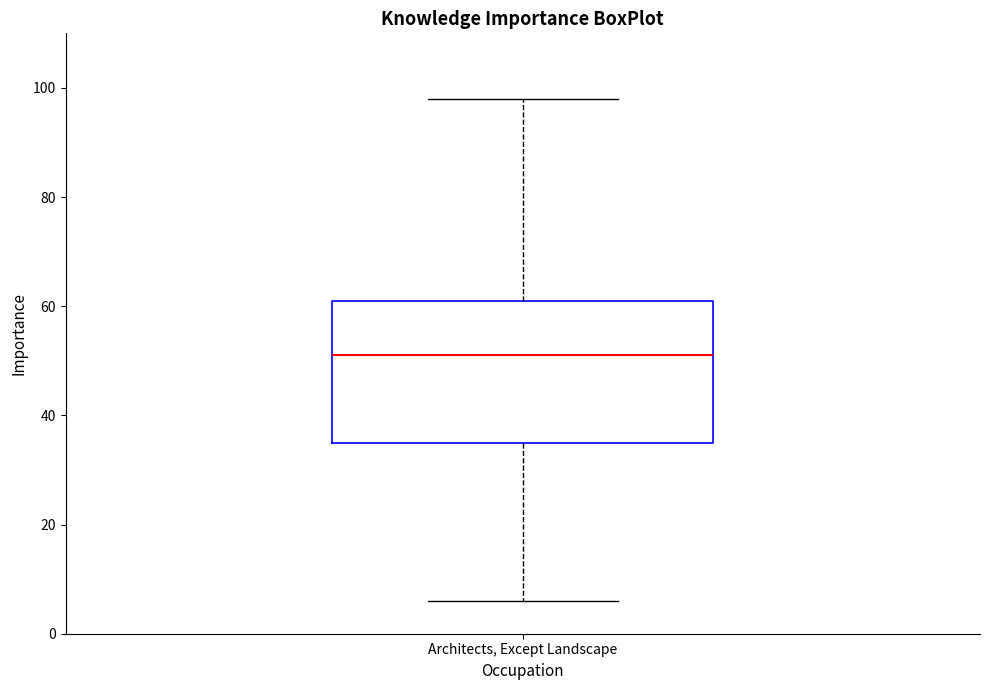

Where is the upper edge of the box for Architects, Except Landscape on the y-axis? The values are not printed on the chart, so give them approximately, as read against the axis.

62